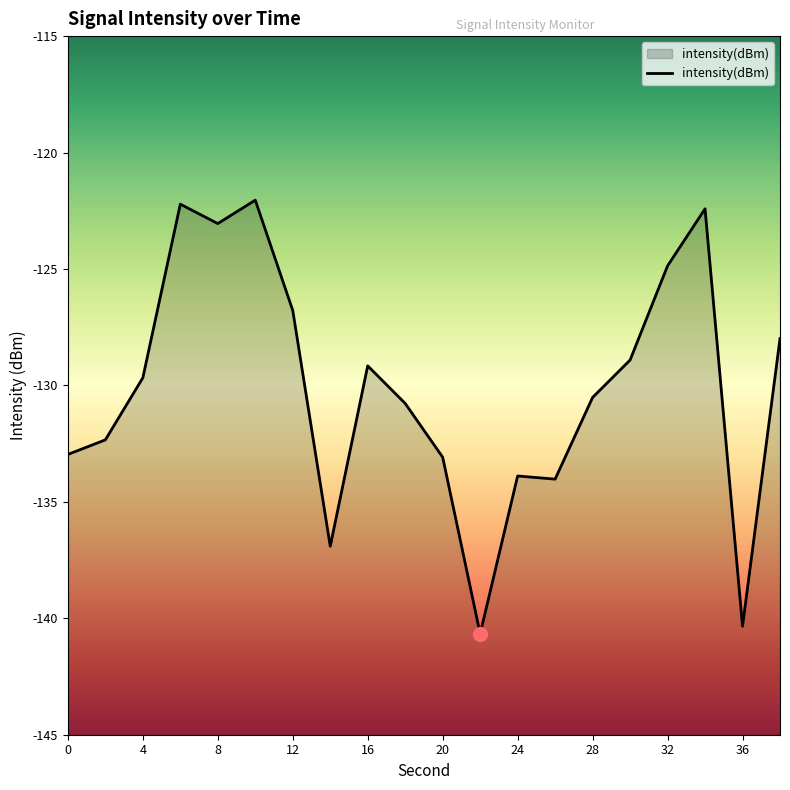

Reading left to right, what are all the values shown in this chart?

0=-133.0	2=-132.3	4=-129.7	6=-122.2	8=-123.0	10=-122.0	12=-126.8	14=-136.9	16=-129.2	18=-130.8	20=-133.1	22=-140.7	24=-133.9	26=-134.0	28=-130.5	30=-128.9	32=-124.9	34=-122.4	36=-140.3	38=-128.0